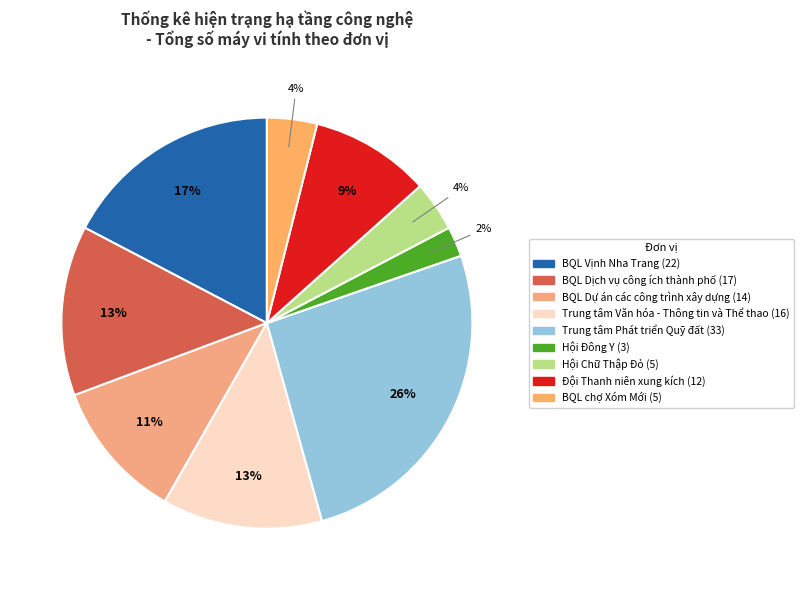

To the nearest percent, what is the average slice percentage?

11%